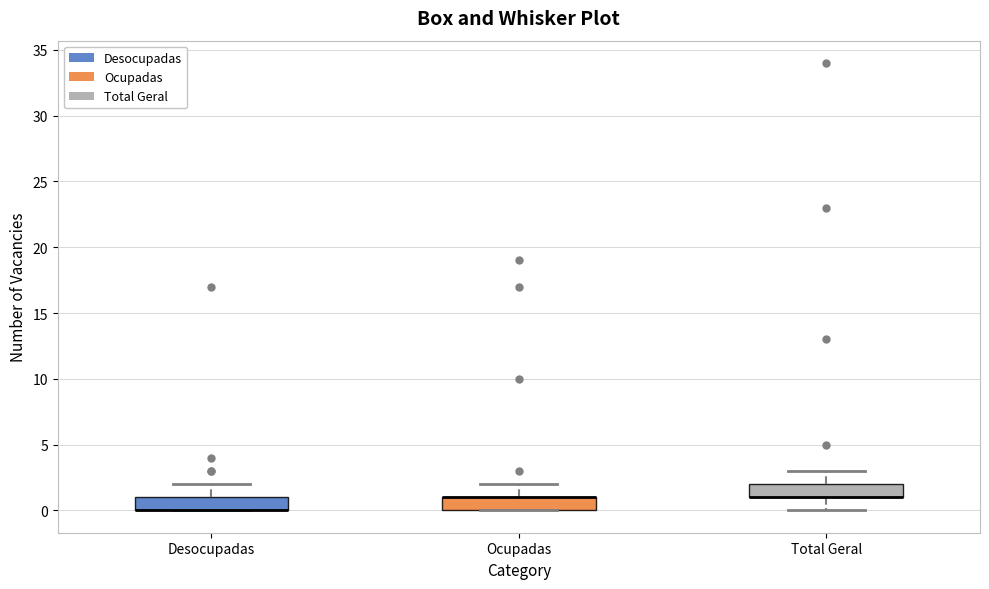

Reading left to right, read every box against the y-axis: the position of its median line, the range the box covers, and the ends of its whiskers. The values are not printed on the chart, so give them approximately, as read against the axis.

Desocupadas: median 0 (drawn on the box's lower edge), box 0 to 1, whiskers 0 to 2
Ocupadas: median 1 (drawn on the box's upper edge), box 0 to 1, whiskers 0 to 2
Total Geral: median 1 (drawn on the box's lower edge), box 1 to 2, whiskers 0 to 3